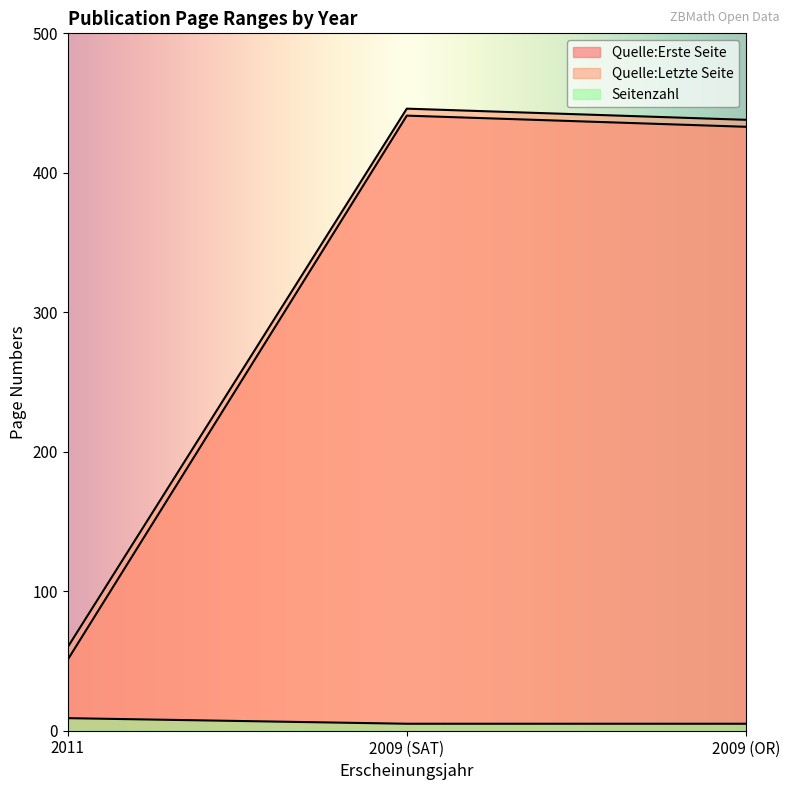

What is the difference between the Quelle:Letzte Seite values at 2011 and 2009 (SAT)?

386